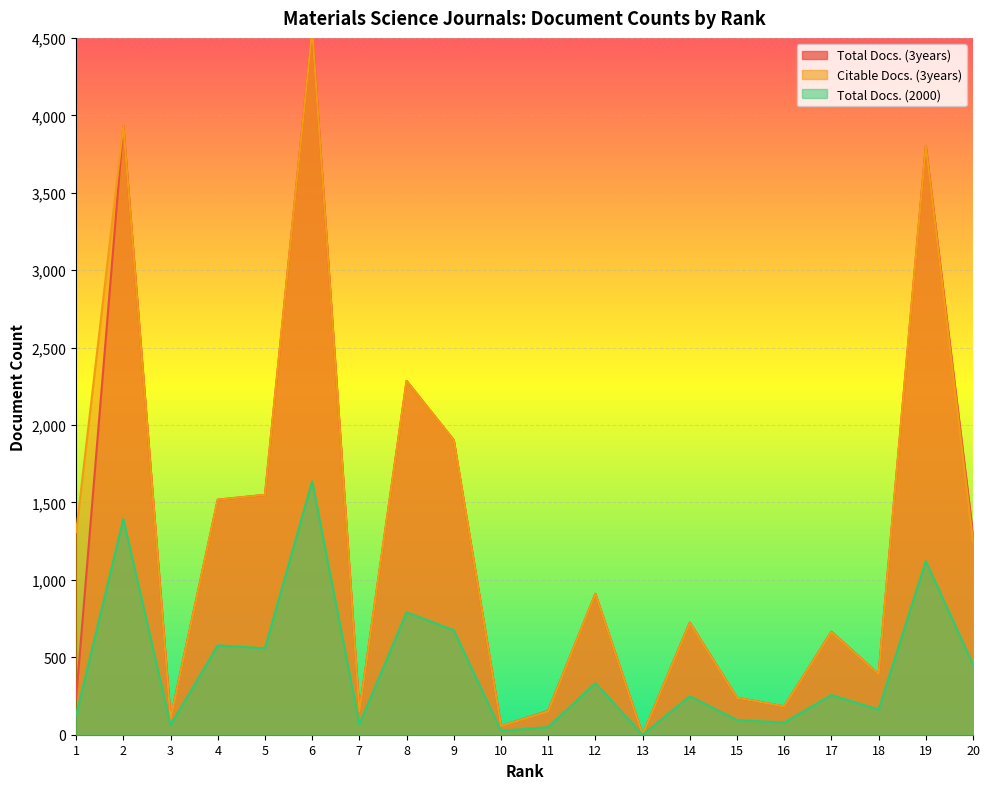

How many categories are shown in the chart?

20